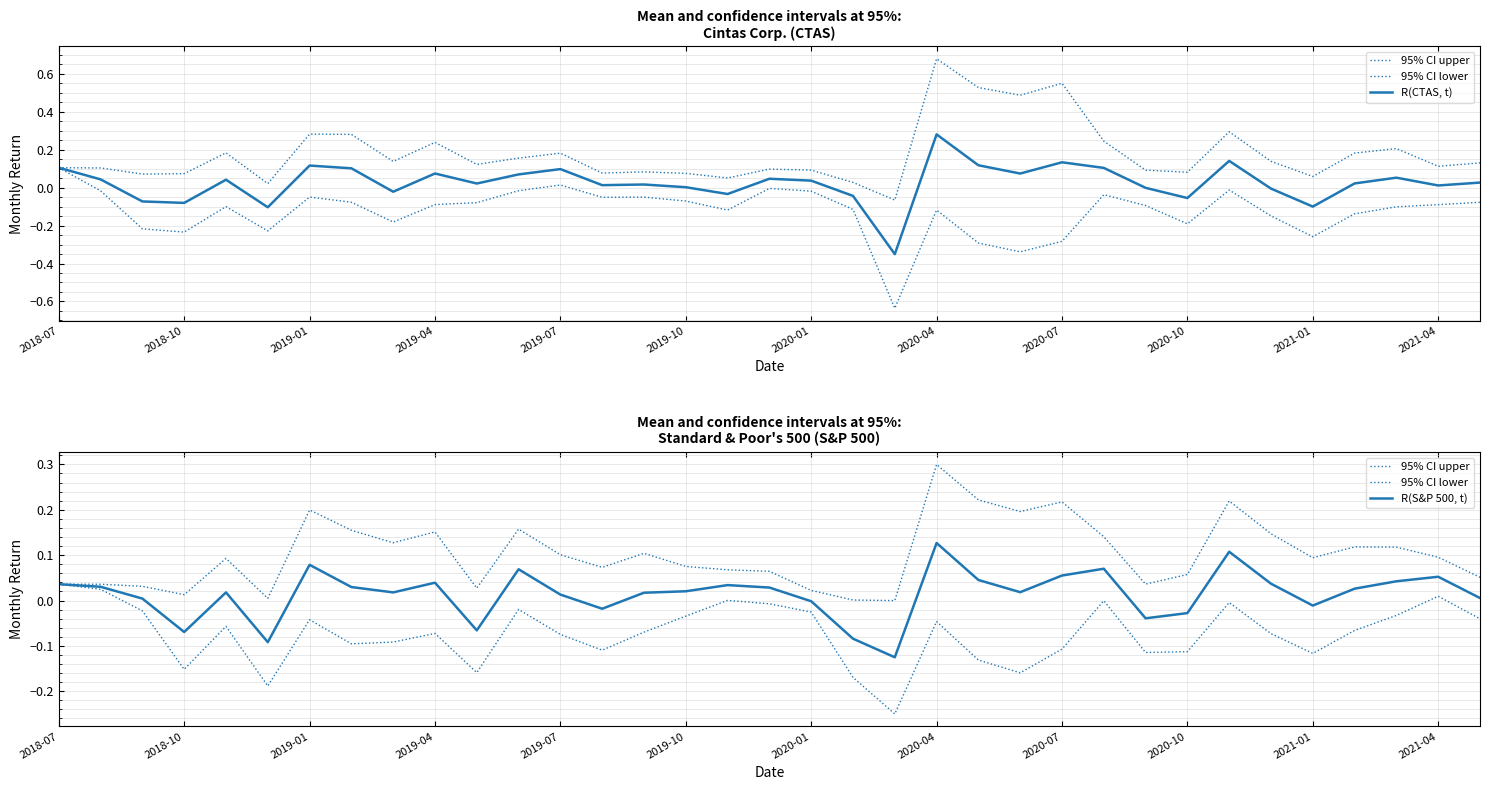

What position from the left is 2019-07?

5